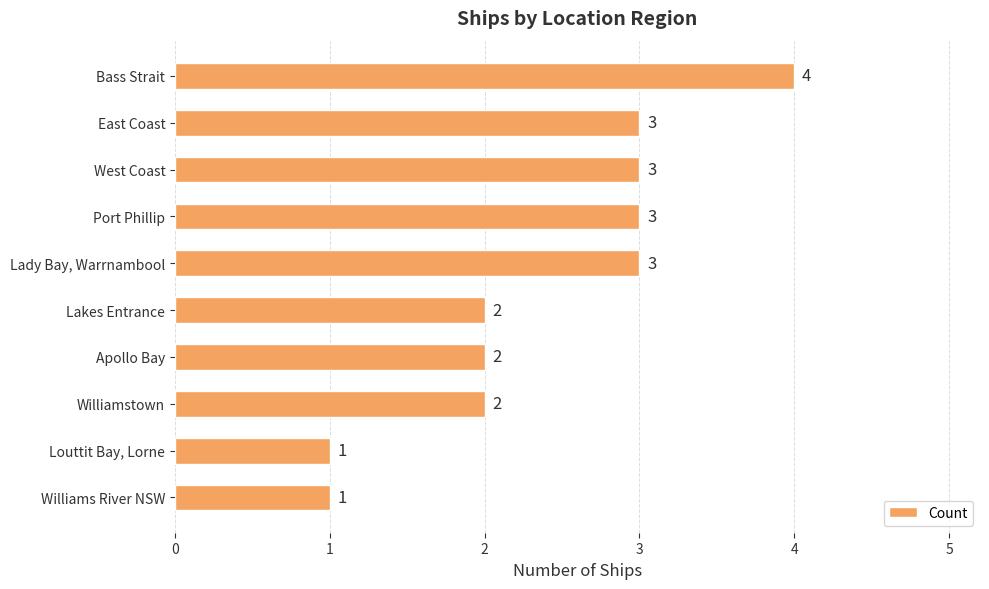

What is the difference between the maximum and minimum values?

3